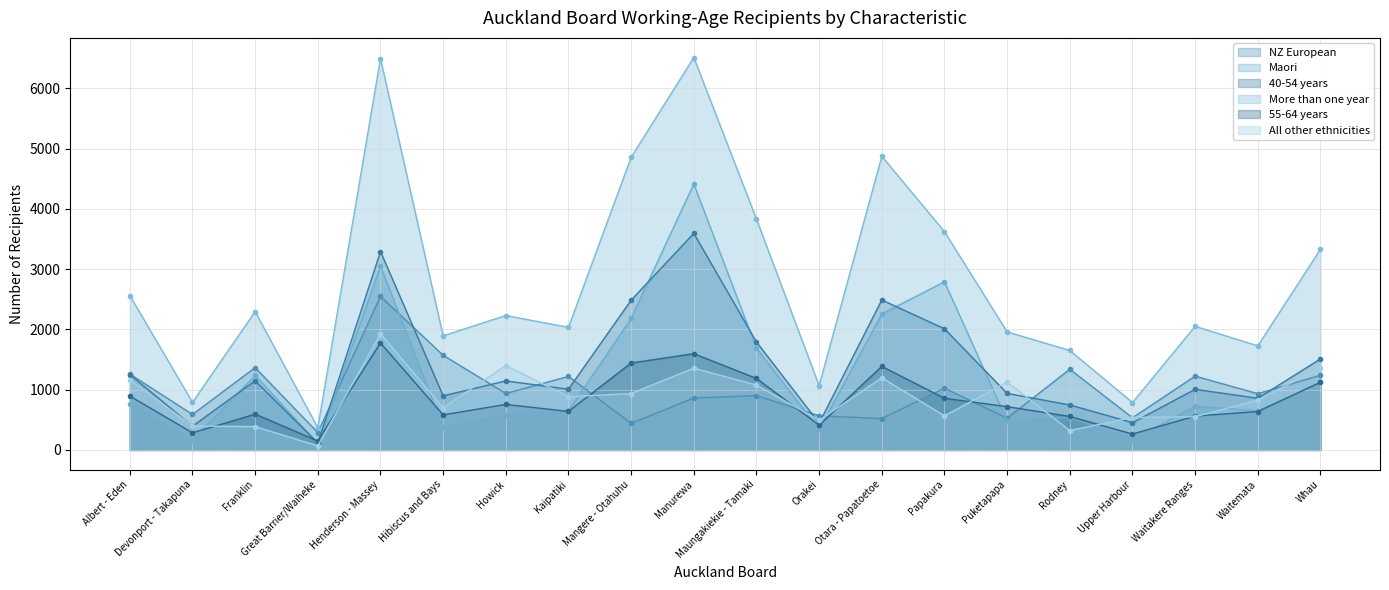

At which label does 55-64 years reach its minimum?

Great Barrier/Waiheke